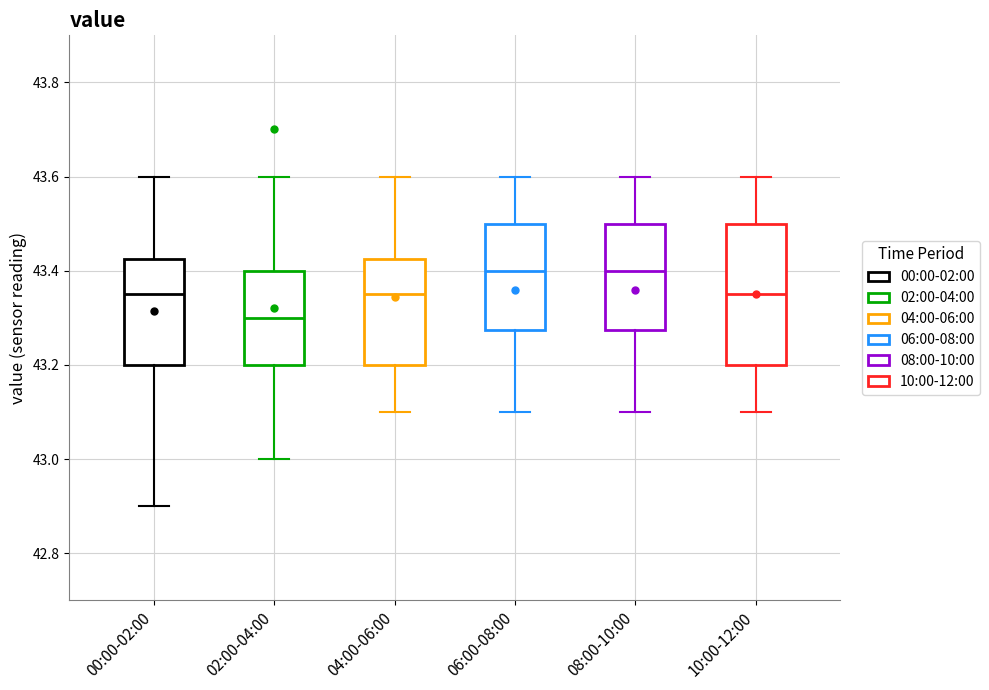

Reading left to right, transcribe this box plot: for each box, give where its median line is, the range the box spans, and where its two whiskers end, as read against the y-axis. The values are not printed on the chart, so give them approximately, as read against the axis.

00:00-02:00: median 43.36, box 43.20 to 43.42, whiskers 42.90 to 43.60
02:00-04:00: median 43.30, box 43.20 to 43.40, whiskers 43.00 to 43.60
04:00-06:00: median 43.36, box 43.20 to 43.42, whiskers 43.10 to 43.60
06:00-08:00: median 43.40, box 43.28 to 43.50, whiskers 43.10 to 43.60
08:00-10:00: median 43.40, box 43.28 to 43.50, whiskers 43.10 to 43.60
10:00-12:00: median 43.36, box 43.20 to 43.50, whiskers 43.10 to 43.60